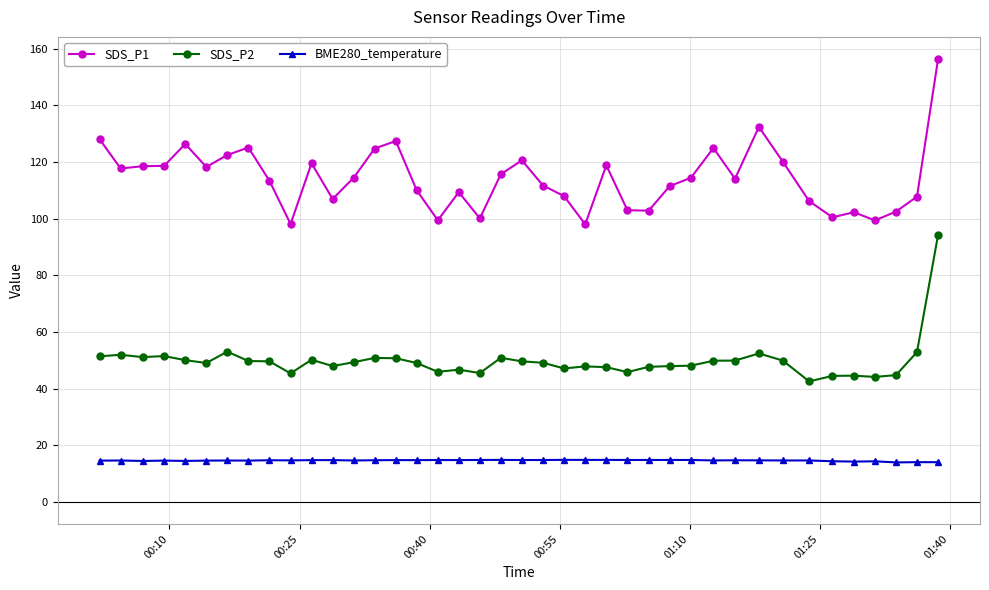

List the series in order of their peak value, lowest first.

BME280_temperature, SDS_P2, SDS_P1